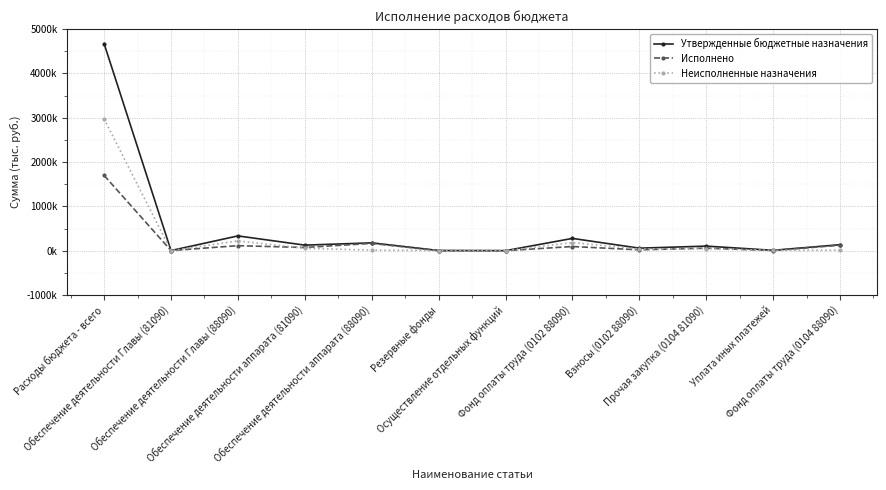

What is the label of the 11th point from the left?

Уплата иных платежей